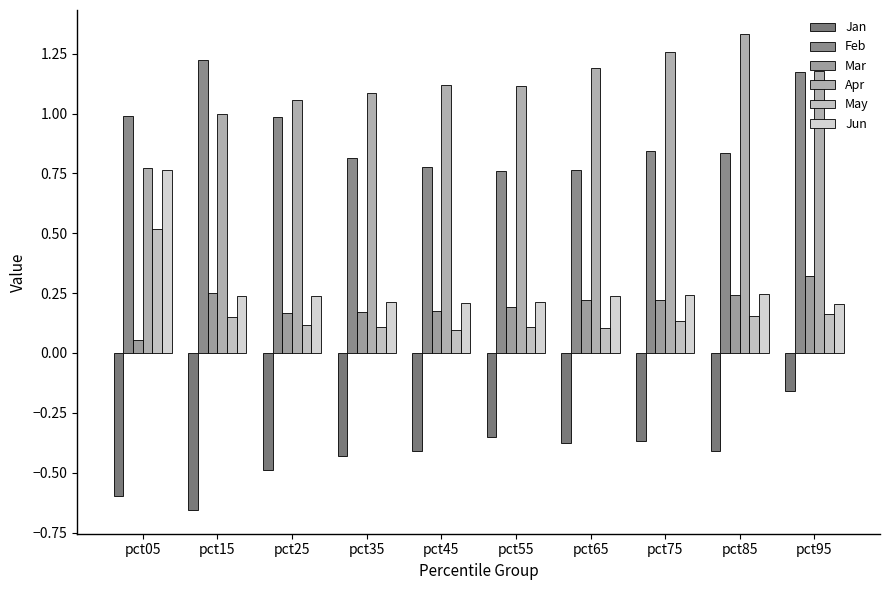

Is it true that Jan equals -0.5 at pct75?

False